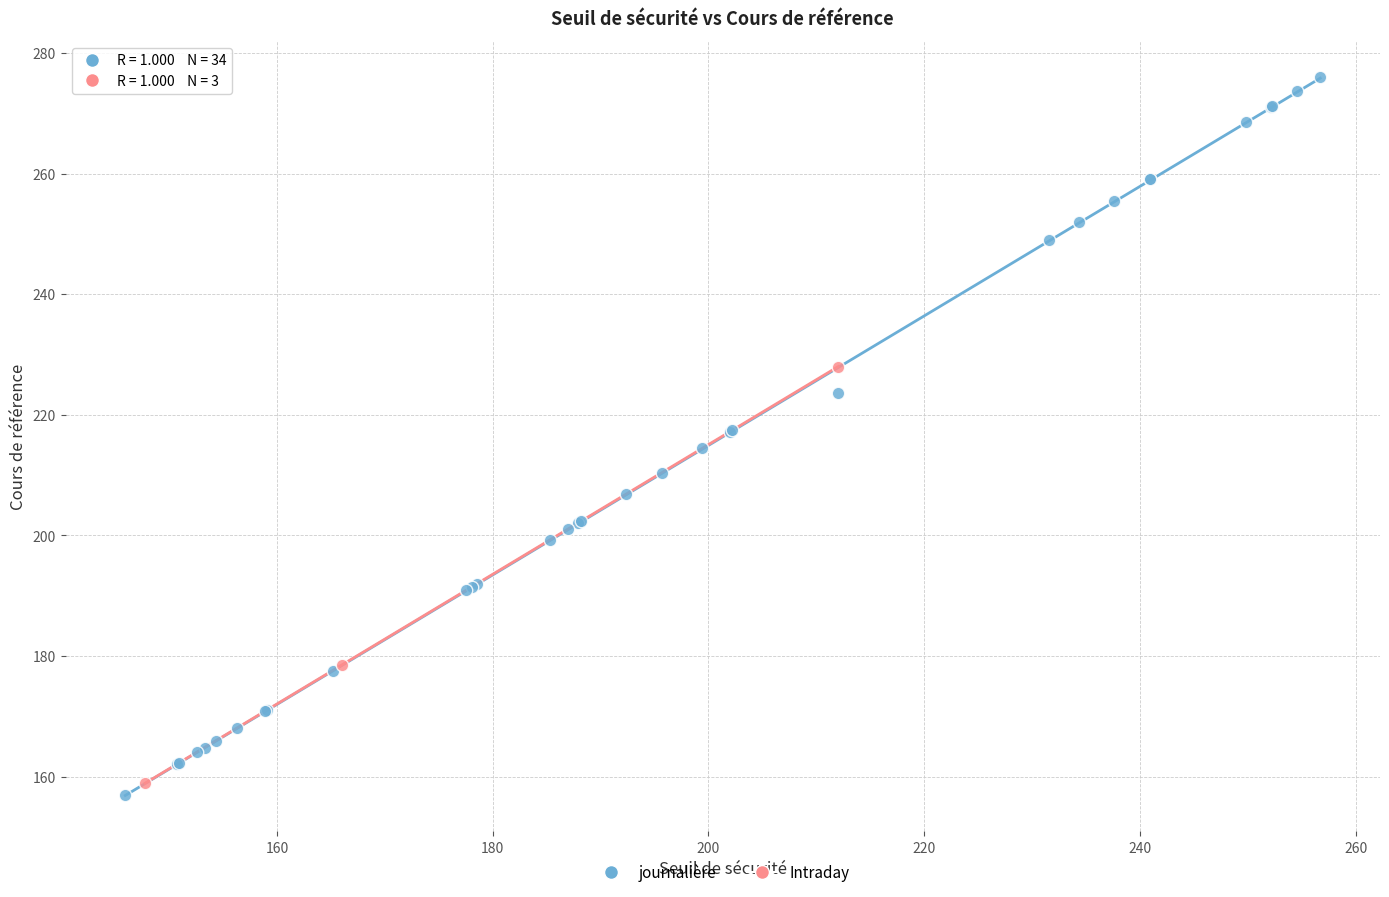

Which series has the widest spread of Y values?

journalière